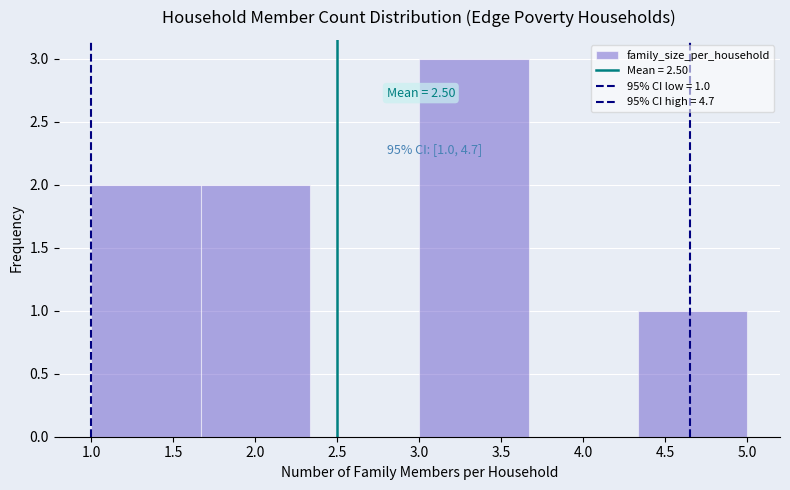

Which range on the x-axis has the tallest bar?

3.00 to 3.65